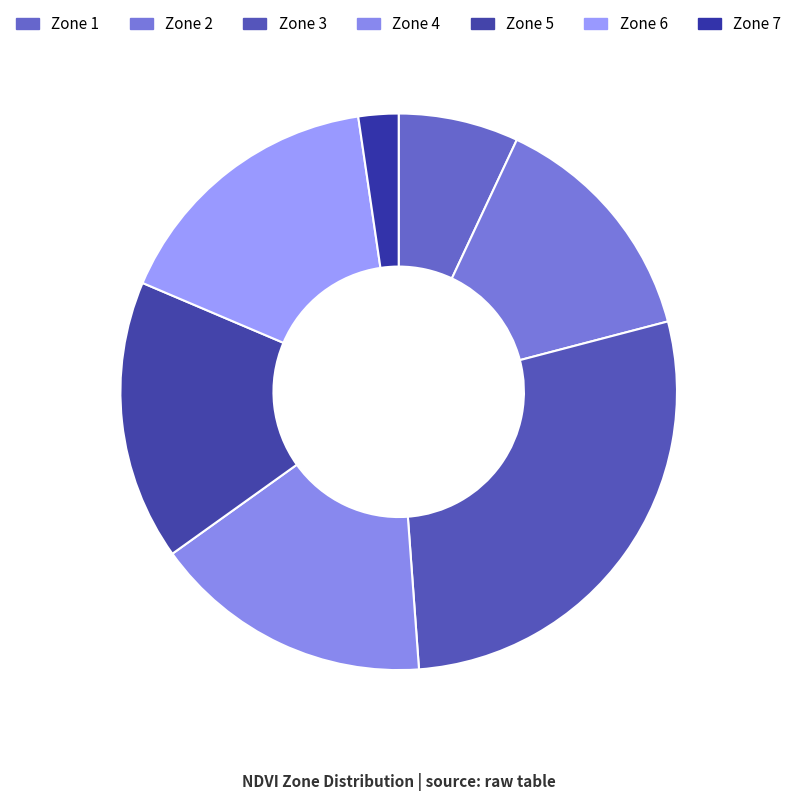

Is it true that Zone 2 is 27% of the pie?

False